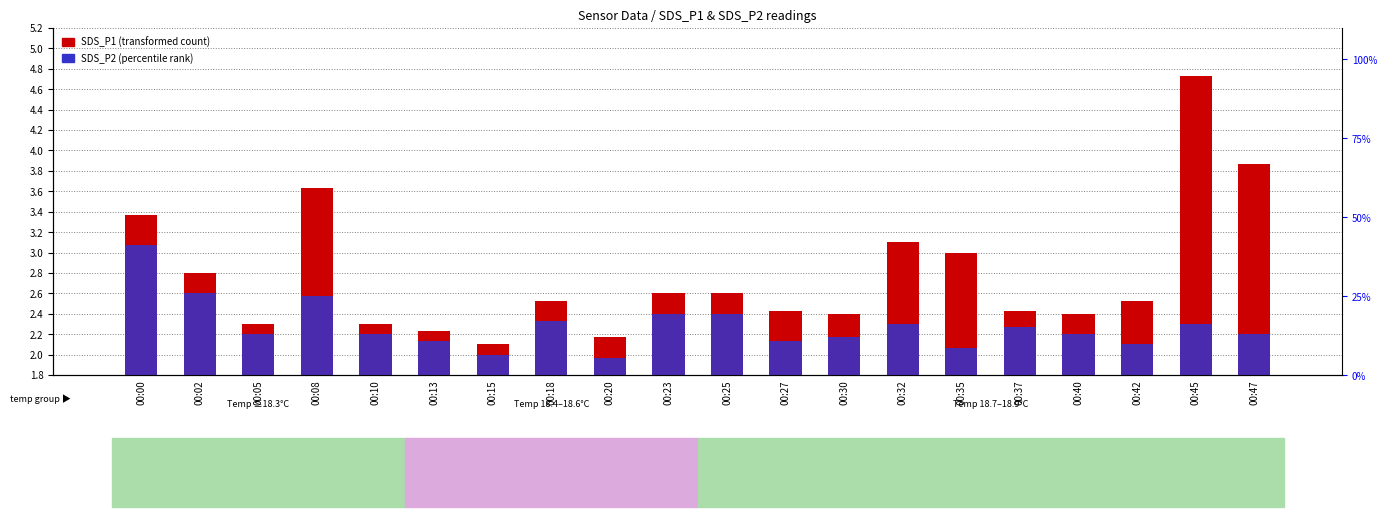

How many bars are there in each group?

2